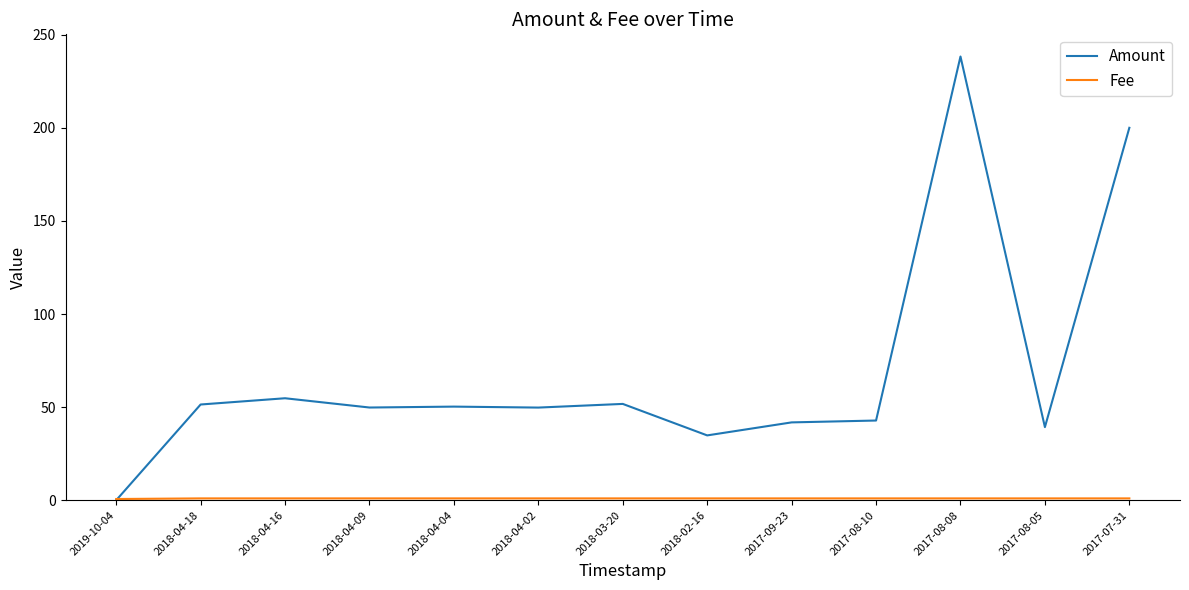

What is the spread (max minus min) of values at 2017-08-05?

38.3